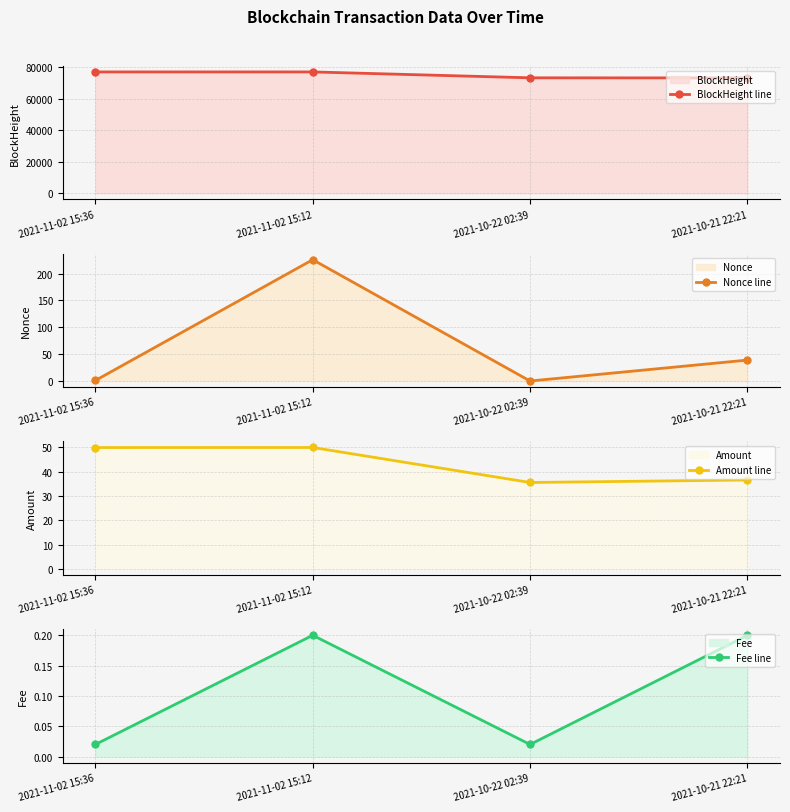

Does the chart have visible grid lines?

Yes